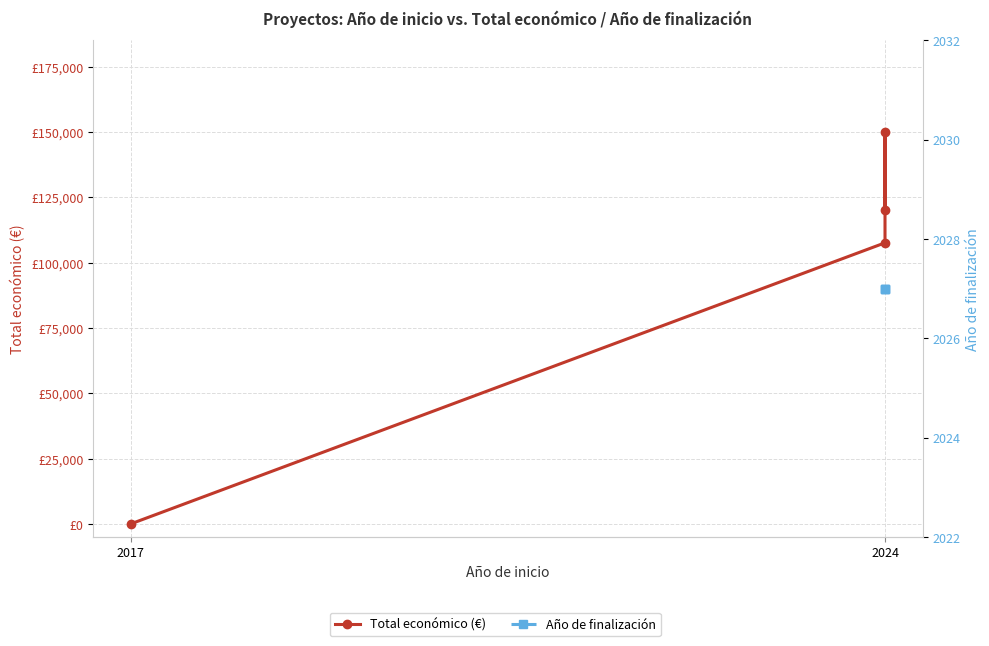

True or false: Año de finalización has more than 2 interior local peaks.

False